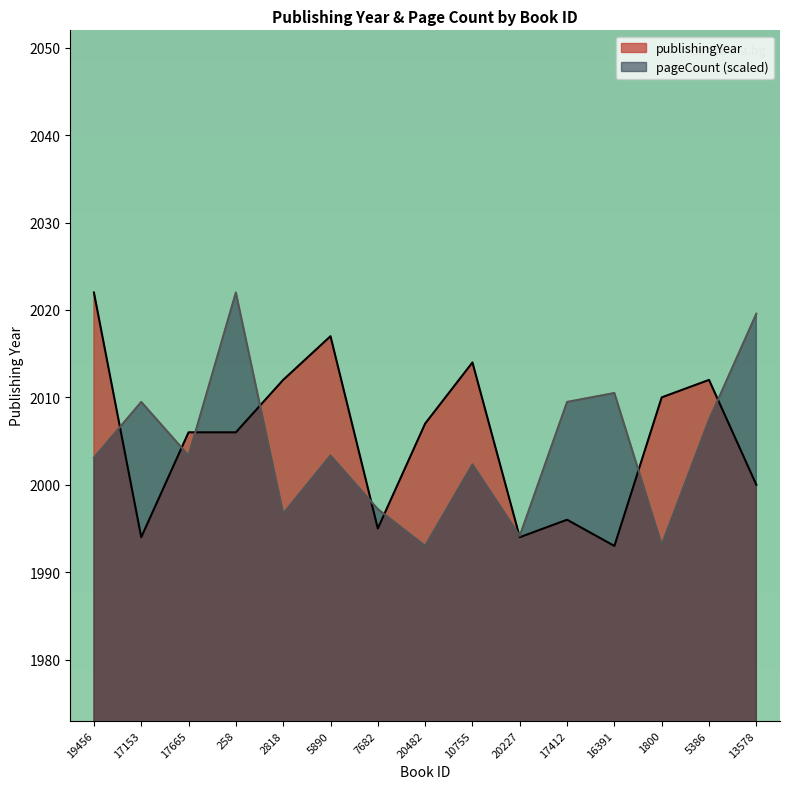

What value does the publishingYear series have at 20227?

1994.0